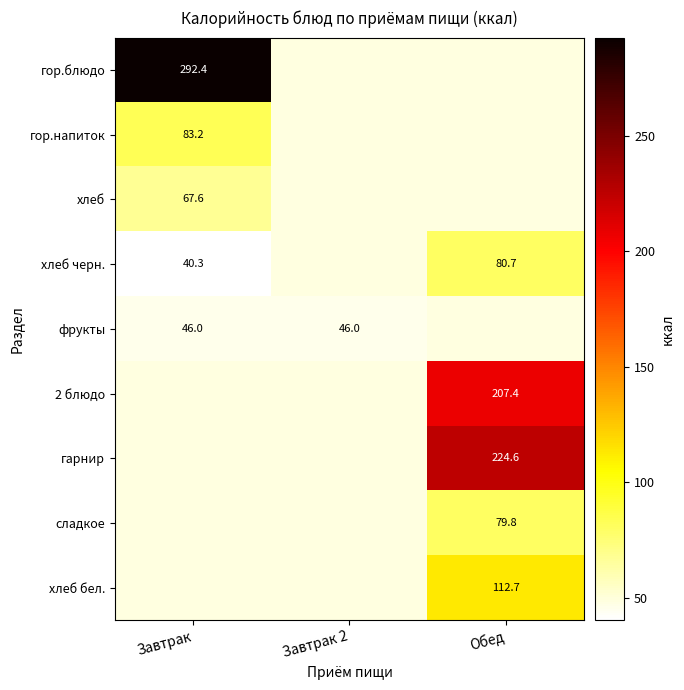

Is it true that фрукты equals 46.0 at Завтрак?

True